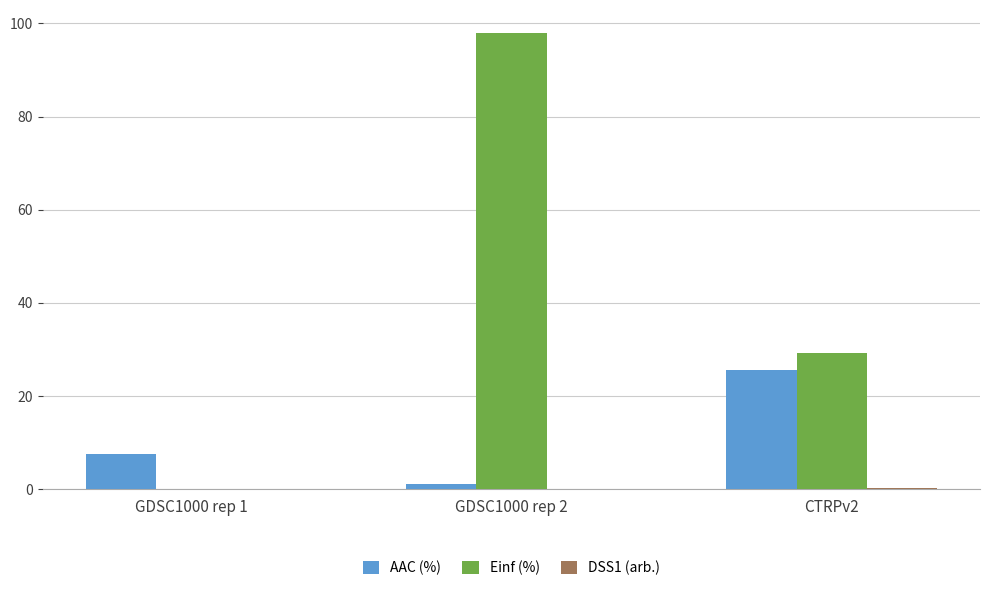

Where is AAC (%) nearest to the value 13?

GDSC1000 rep 1